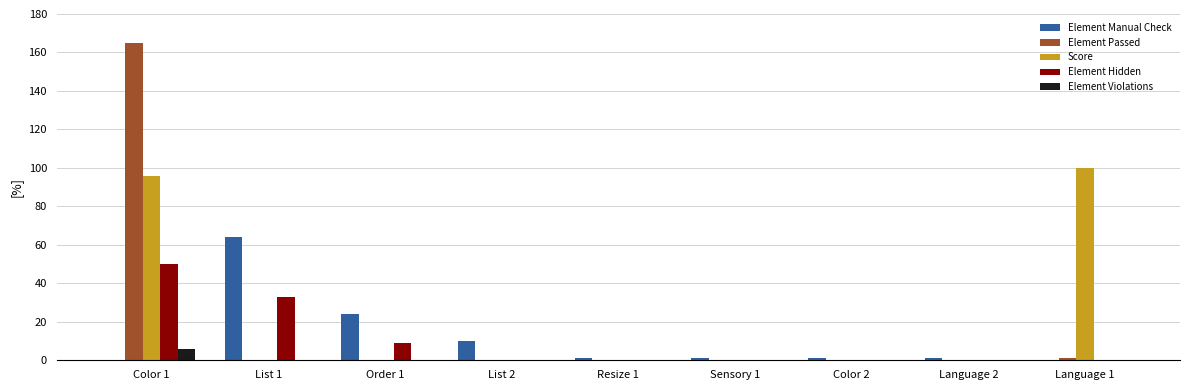

At which category does the chart reach its peak across all series?

Color 1